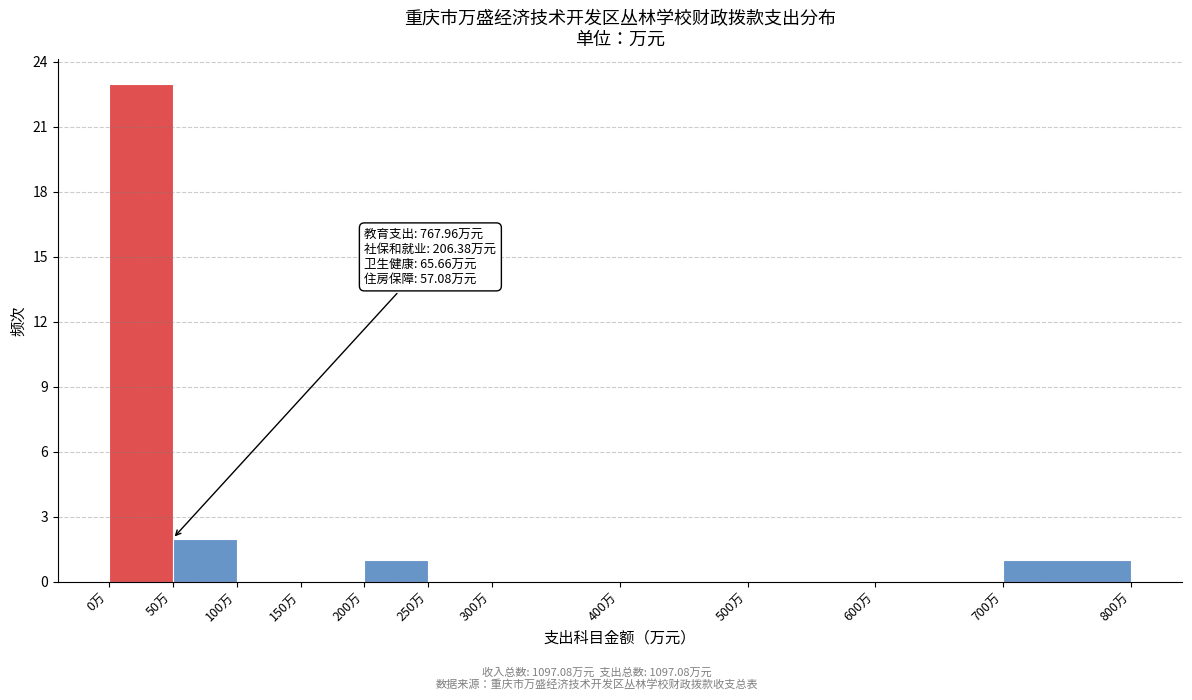

Over which range of the x-axis is the bar tallest?

0 to 50